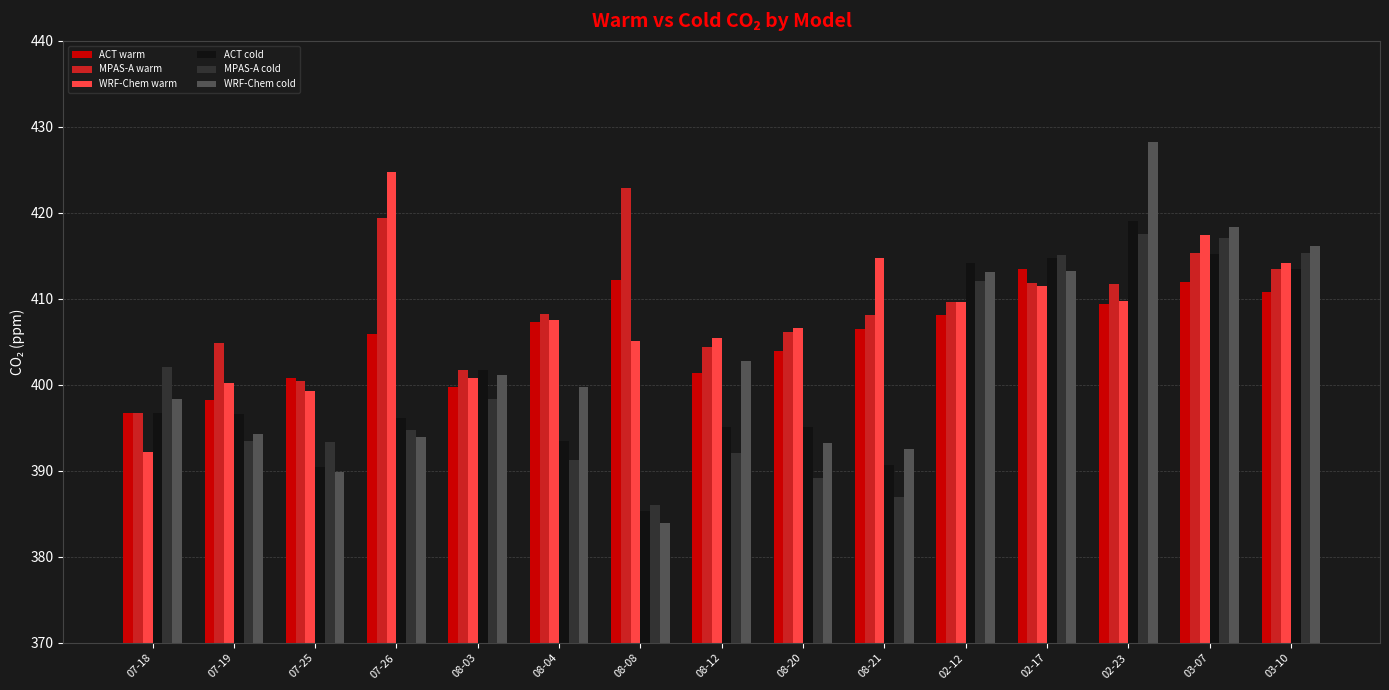

At which label does WRF-Chem cold first exceed 399?

08-03